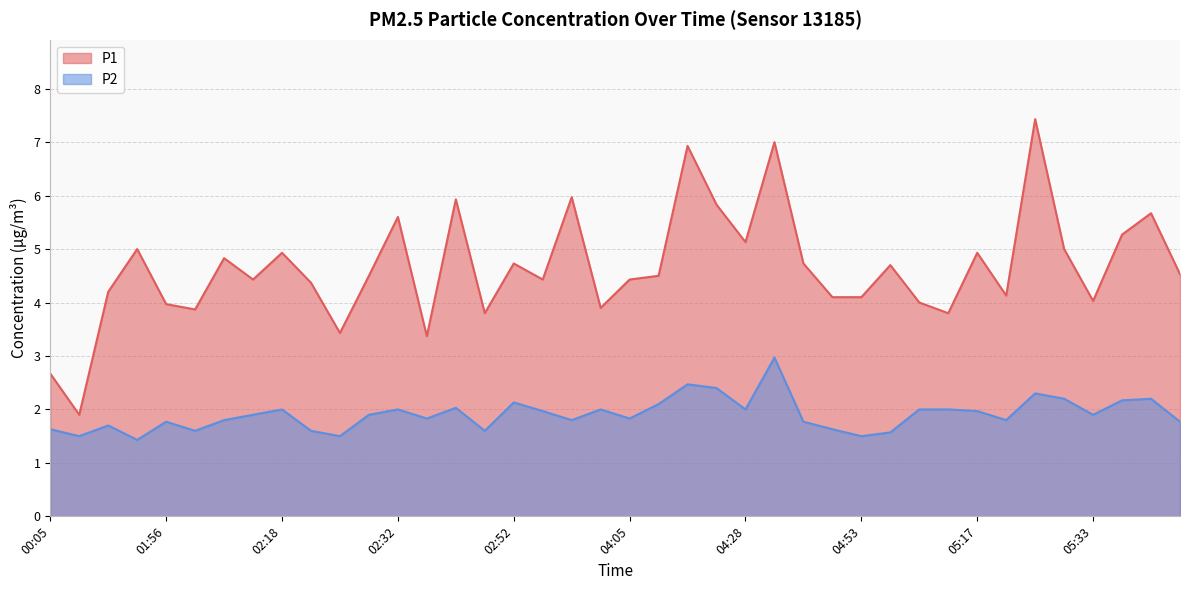

What is the value of the P2 point at the 17th from the left?

2.1